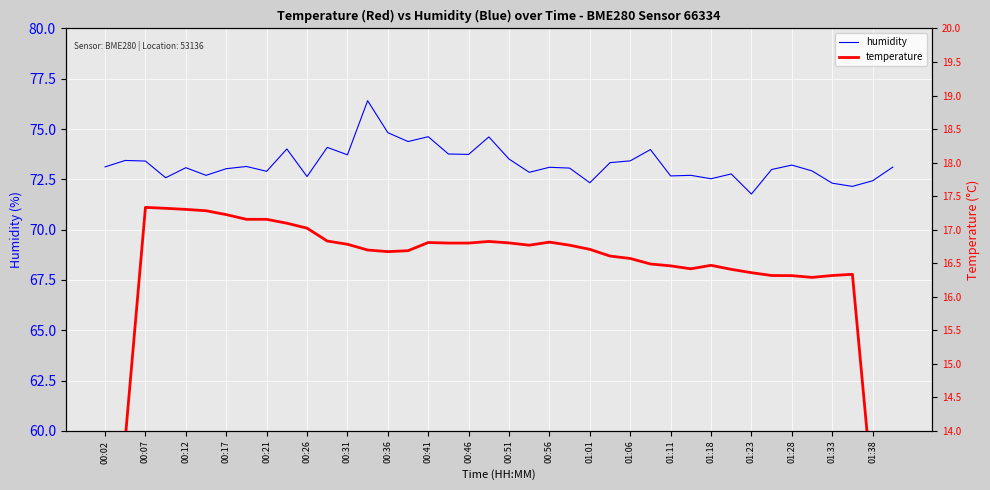

What is the total value across all series at 33?

89.3